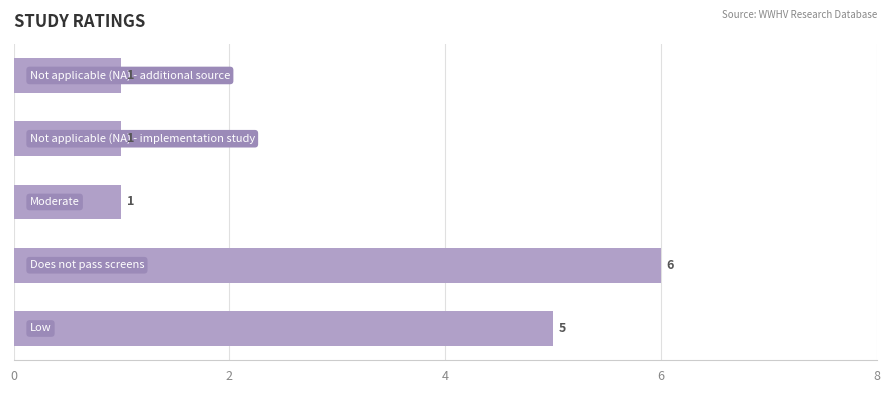

What is the maximum value shown in the chart?

6